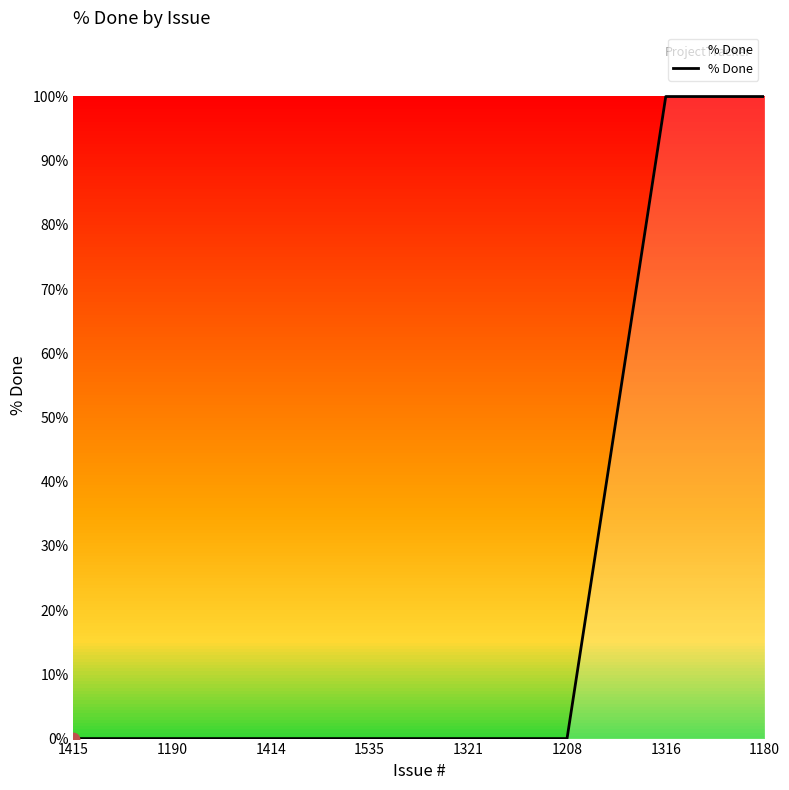

What is the change in value from 1535 to 1316?

+100